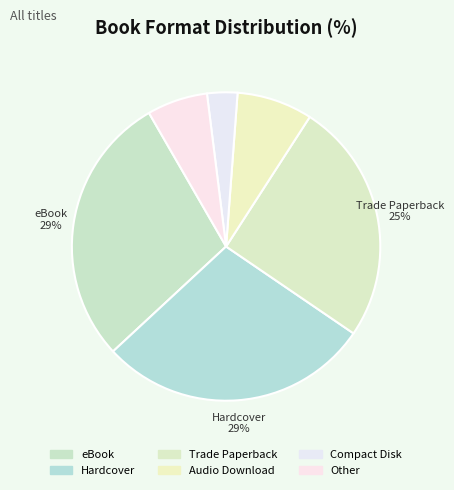

How many slices are in this pie chart?

6